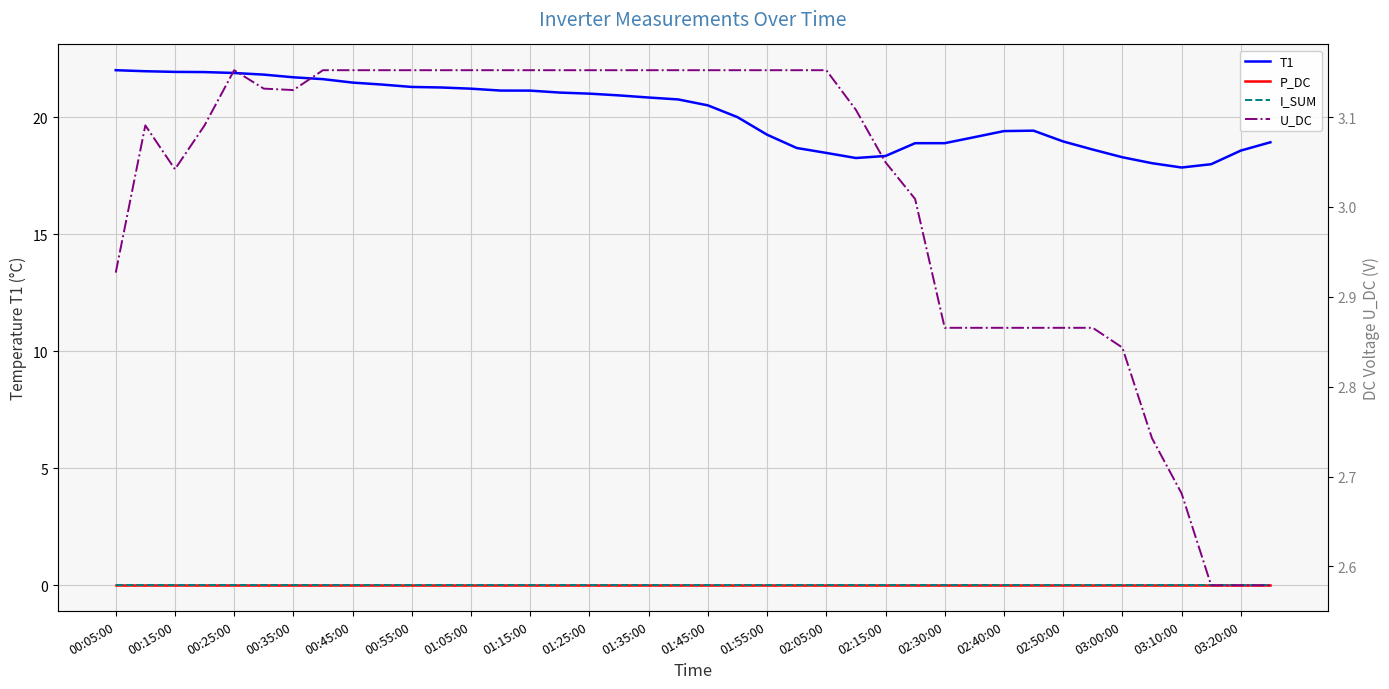

What position from the left is 01:35:00?

10